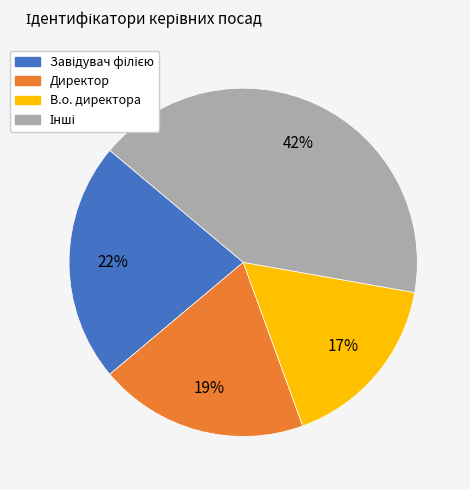

Is there any slice that represents more than half of the pie?

No